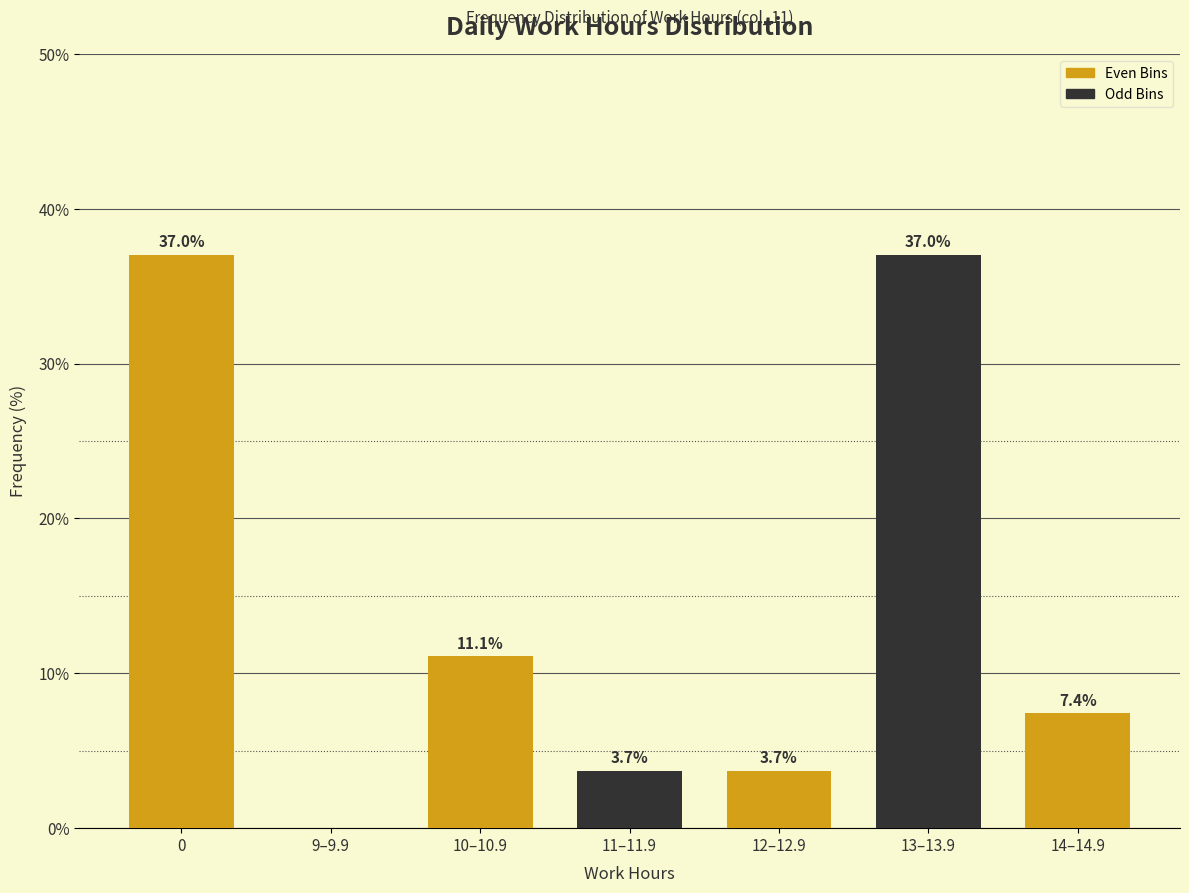

Reading left to right, transcribe all the data shown in this chart.

0=37.0	9–9.9=0.0	10–10.9=11.1	11–11.9=3.7	12–12.9=3.7	13–13.9=37.0	14–14.9=7.4